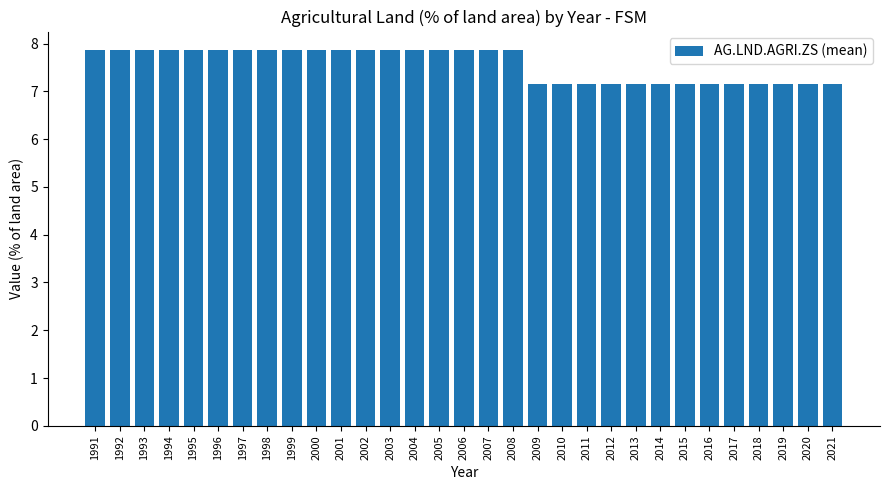

What is the average value?

7.6